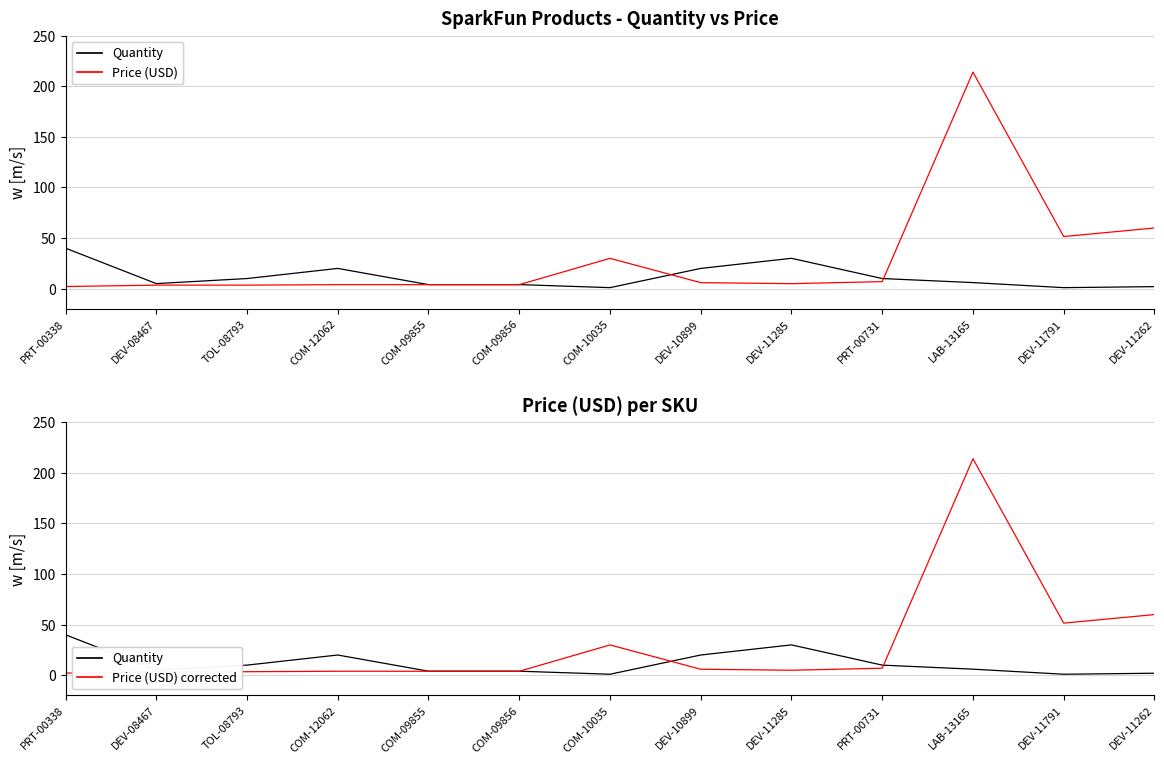

What is the label of the 4th point from the left?

COM-12062